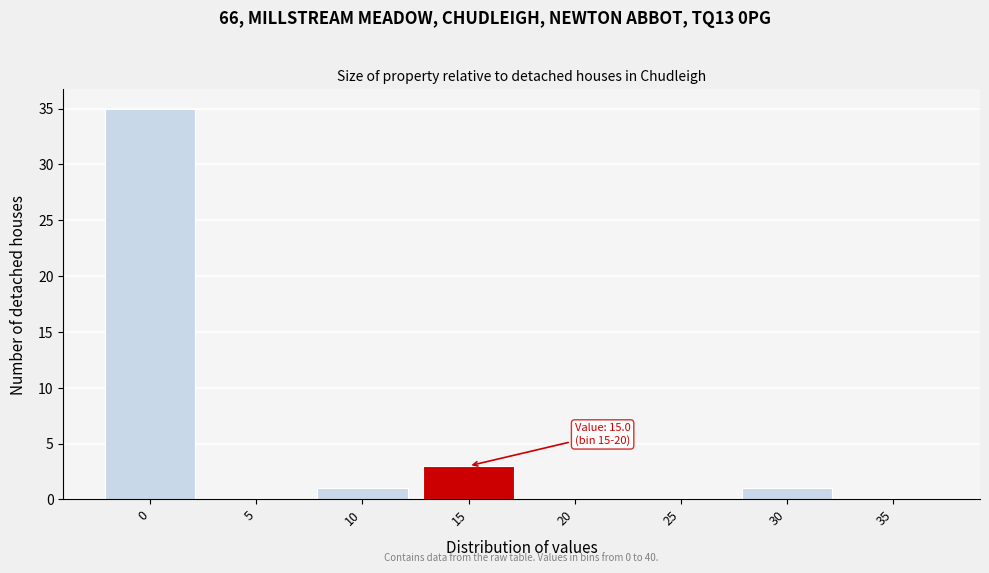

Reading left to right, extract all data points from this chart.

0=35	5=0	10=1	15=3	20=0	25=0	30=1	35=0